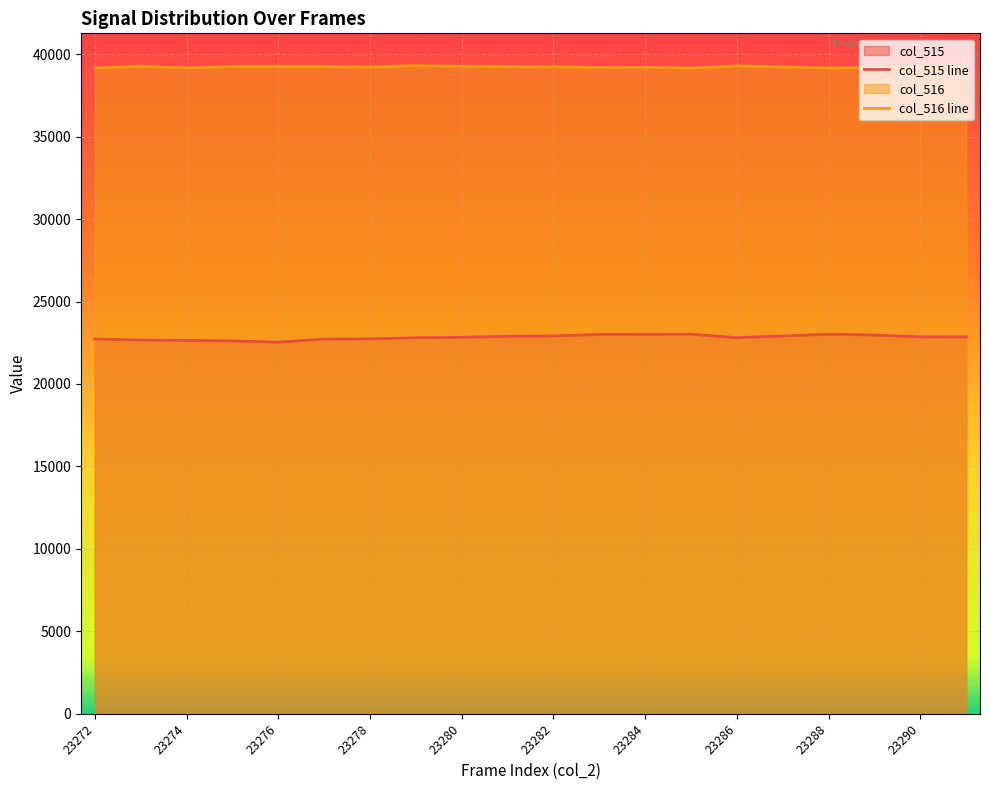

At 23288, list the series in order from largest to smallest.

col_516 line, col_515 line